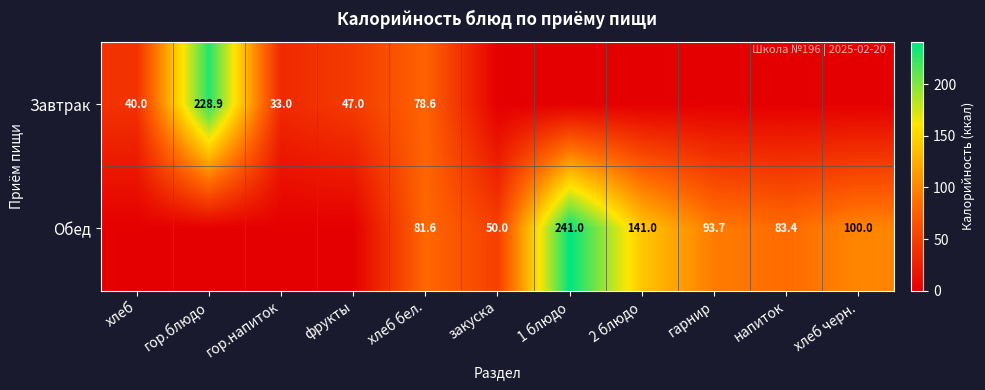

Is the value of Обед at напиток greater than the value of Завтрак at хлеб?

Yes